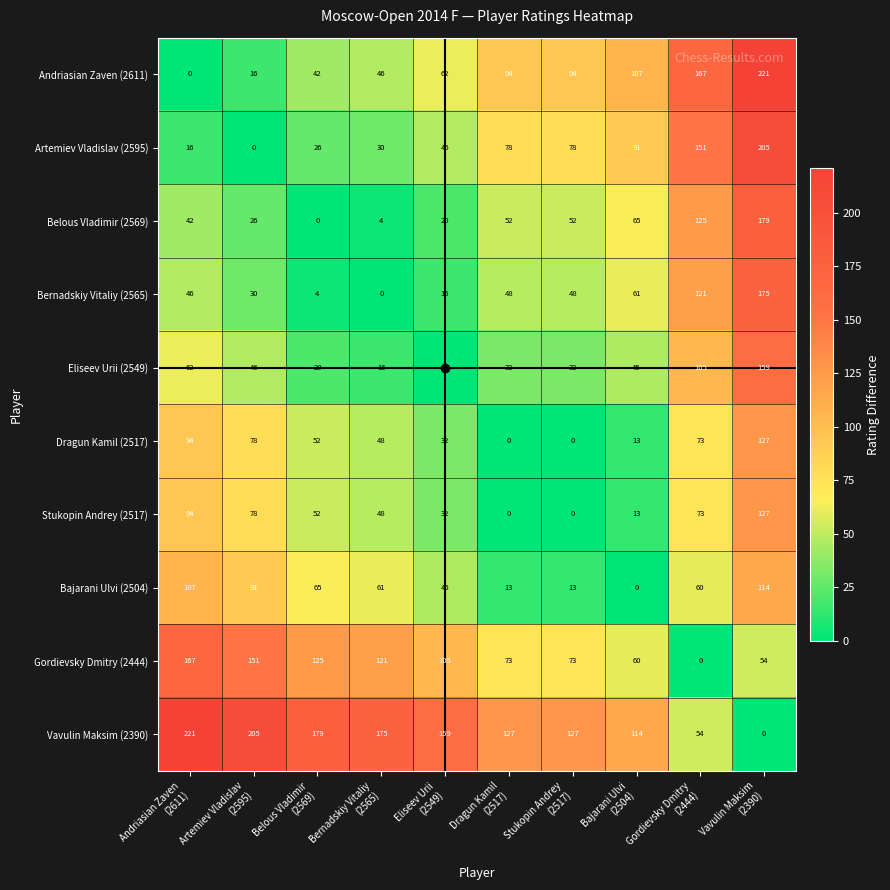

How many data points in Bajarani Ulvi (2504) are less than 61?

5